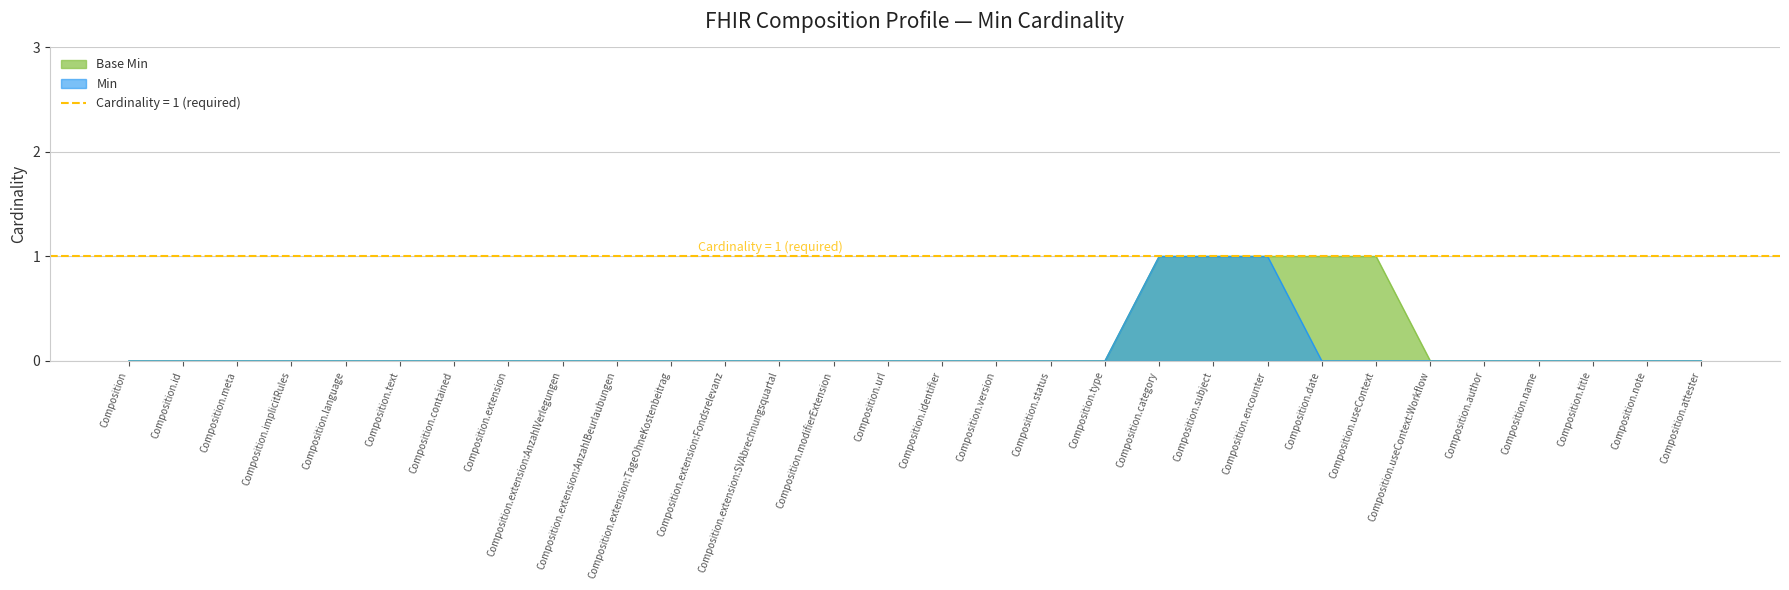

What is the difference between the second highest and minimum values in the Base Min series?

1